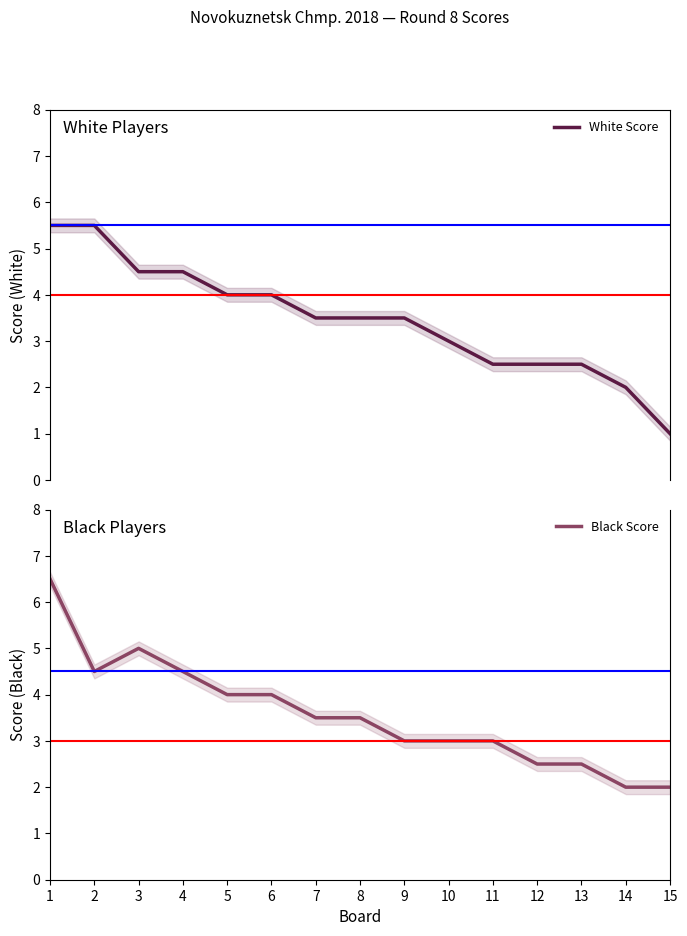

What is the difference between the Black Score values at 8 and 5?

0.5